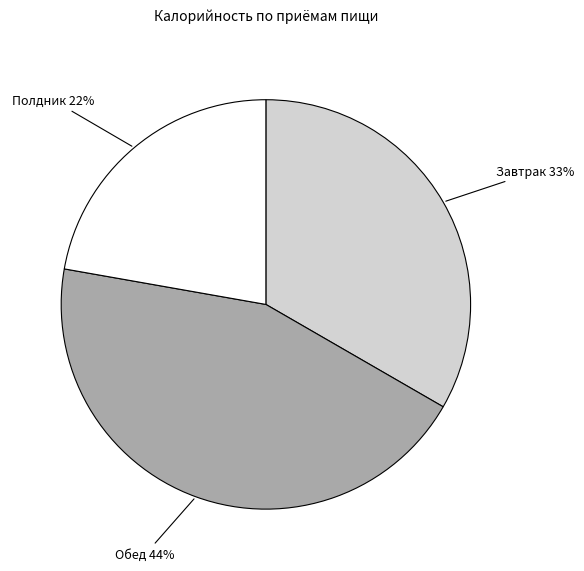

What is the largest slice in the pie chart?

Обед